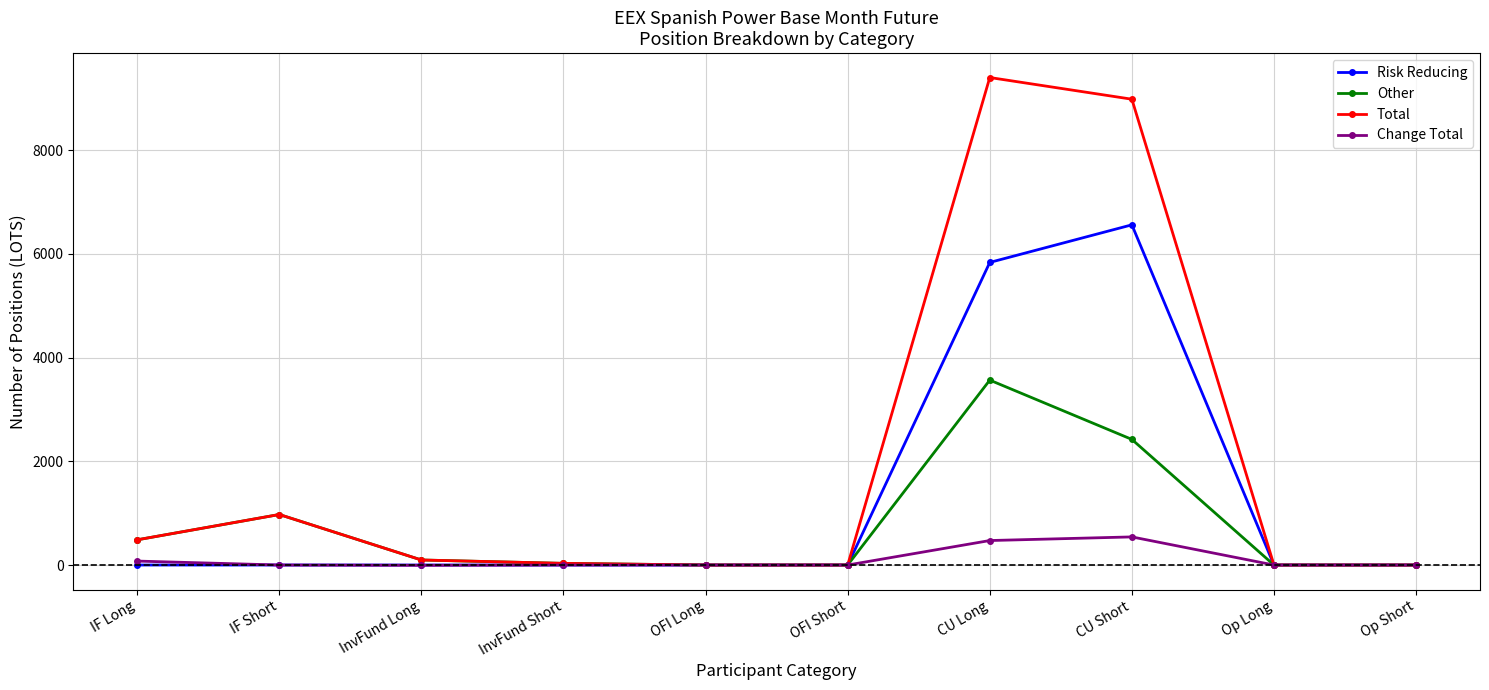

Is it true that Total equals -3614 at OFI Long?

False